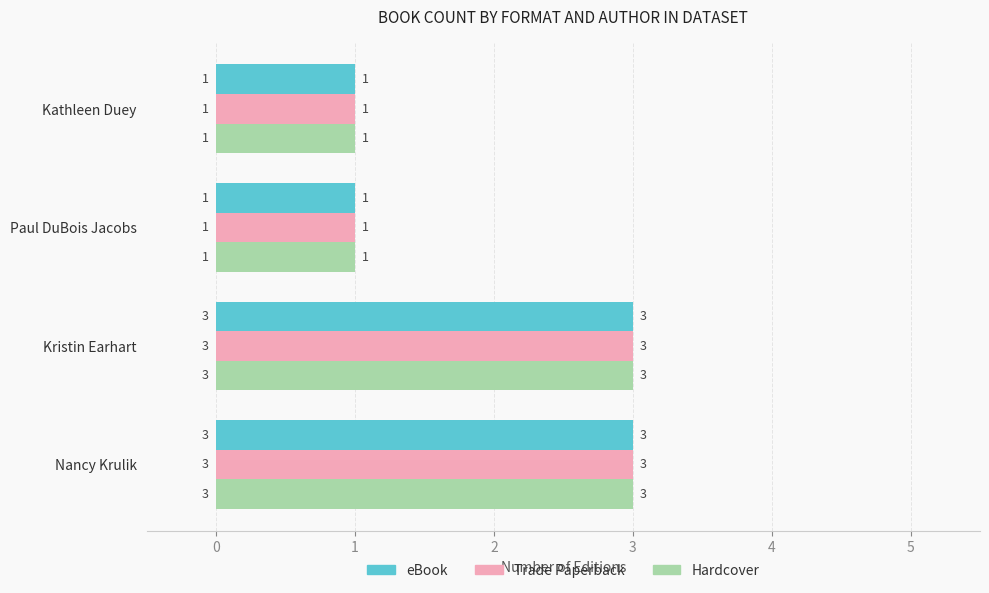

What is the maximum value shown in the chart?

3